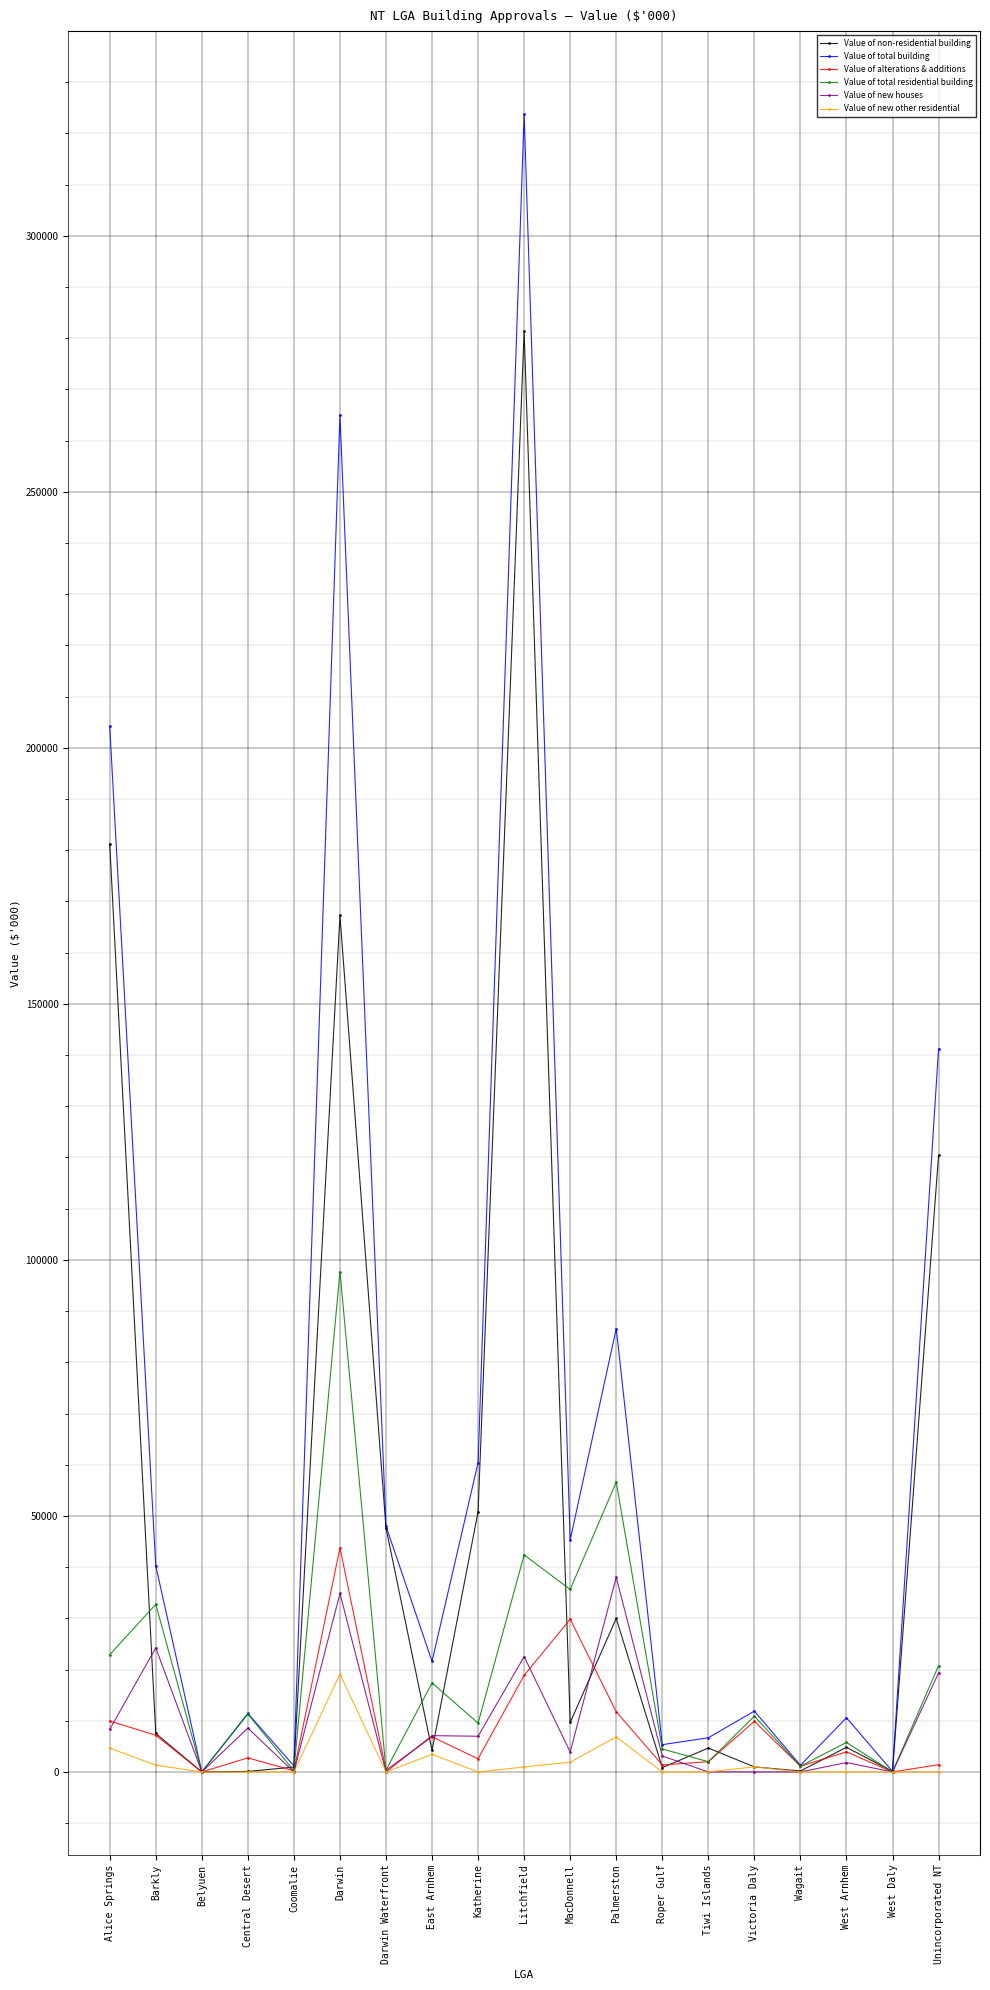

What is the highest value of the Value of new other residential series?

19100